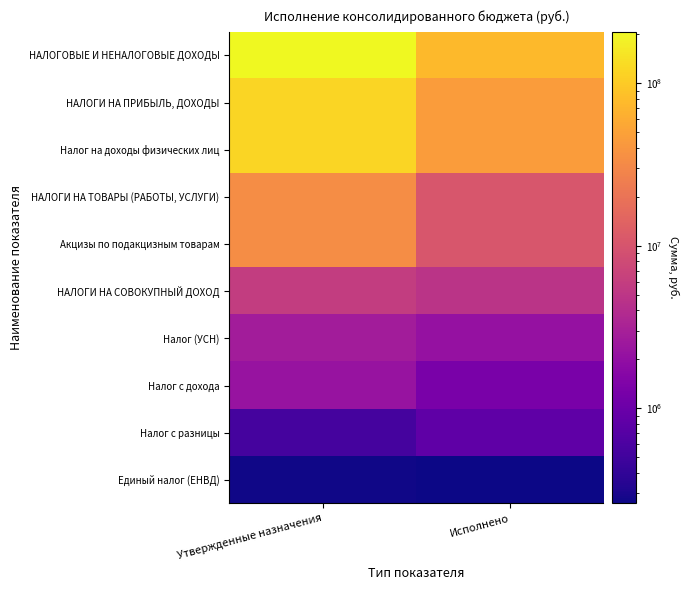

What is the total value across all series at Утвержденные назначения?

521844090.3